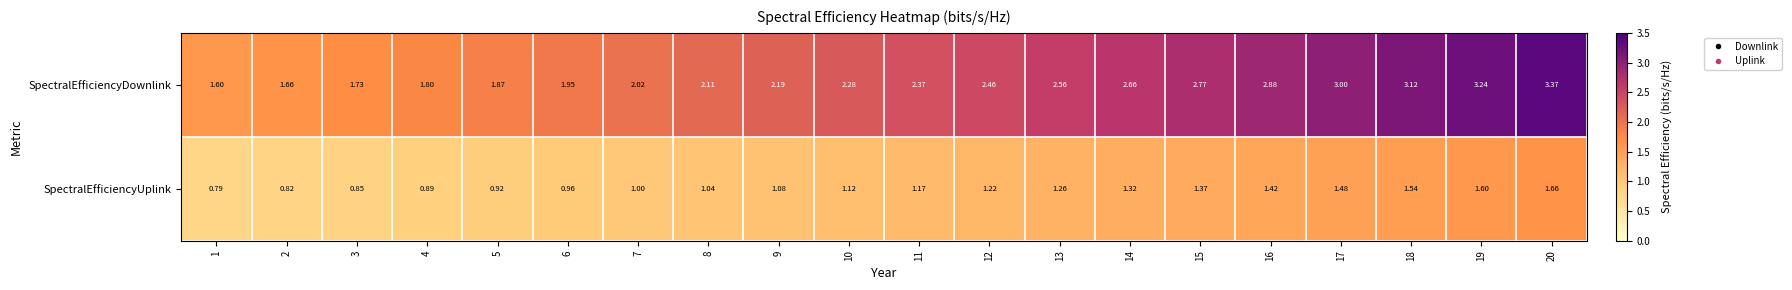

Rank the series at 14 from lowest to highest value.

SpectralEfficiencyUplink, SpectralEfficiencyDownlink